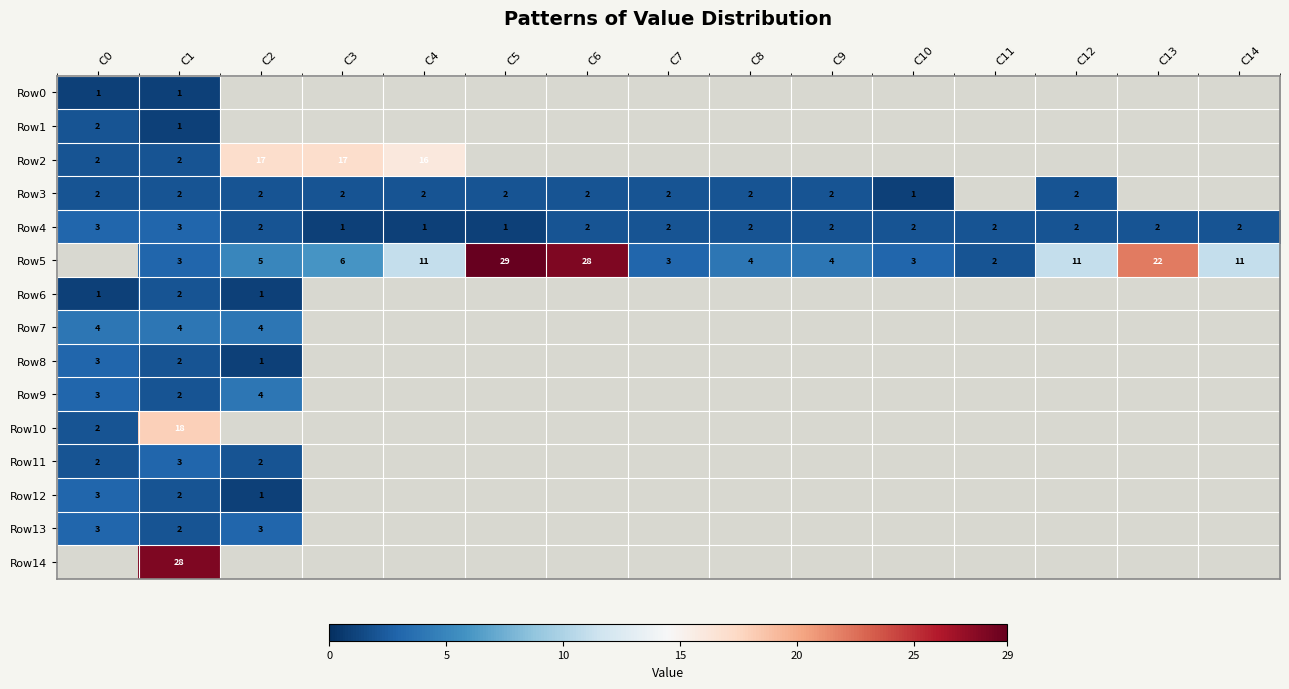

What is the sum of the Row5 values at C10 and C8?

7